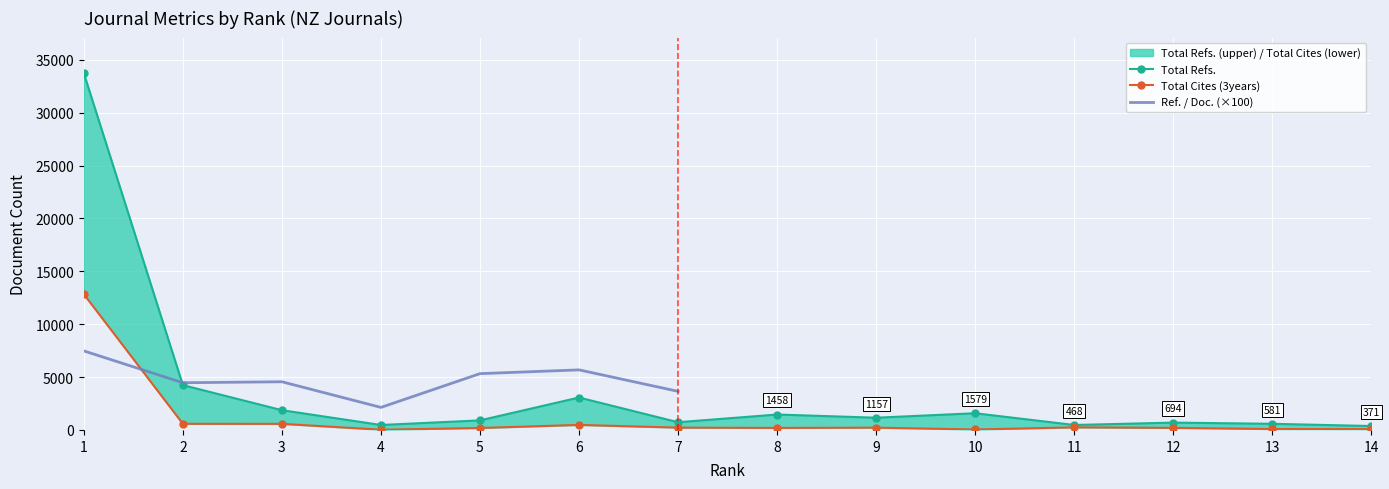

How many data points in Total Refs. are less than 1157?

7